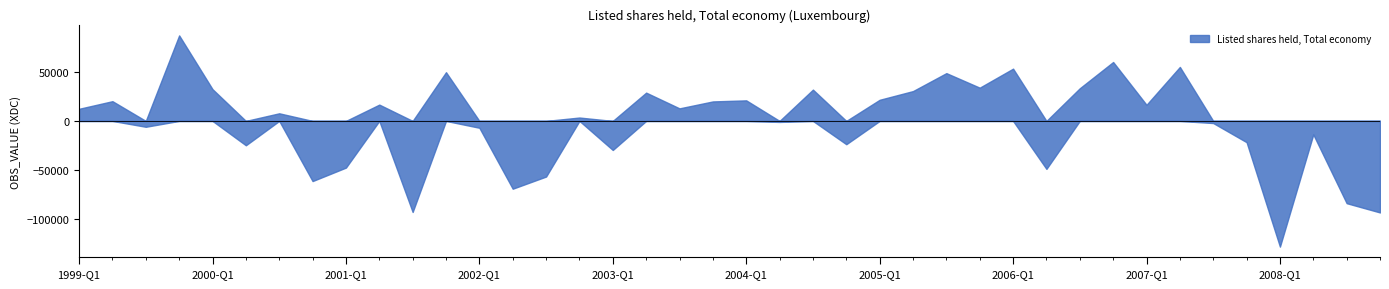

How many positive values are there?

22